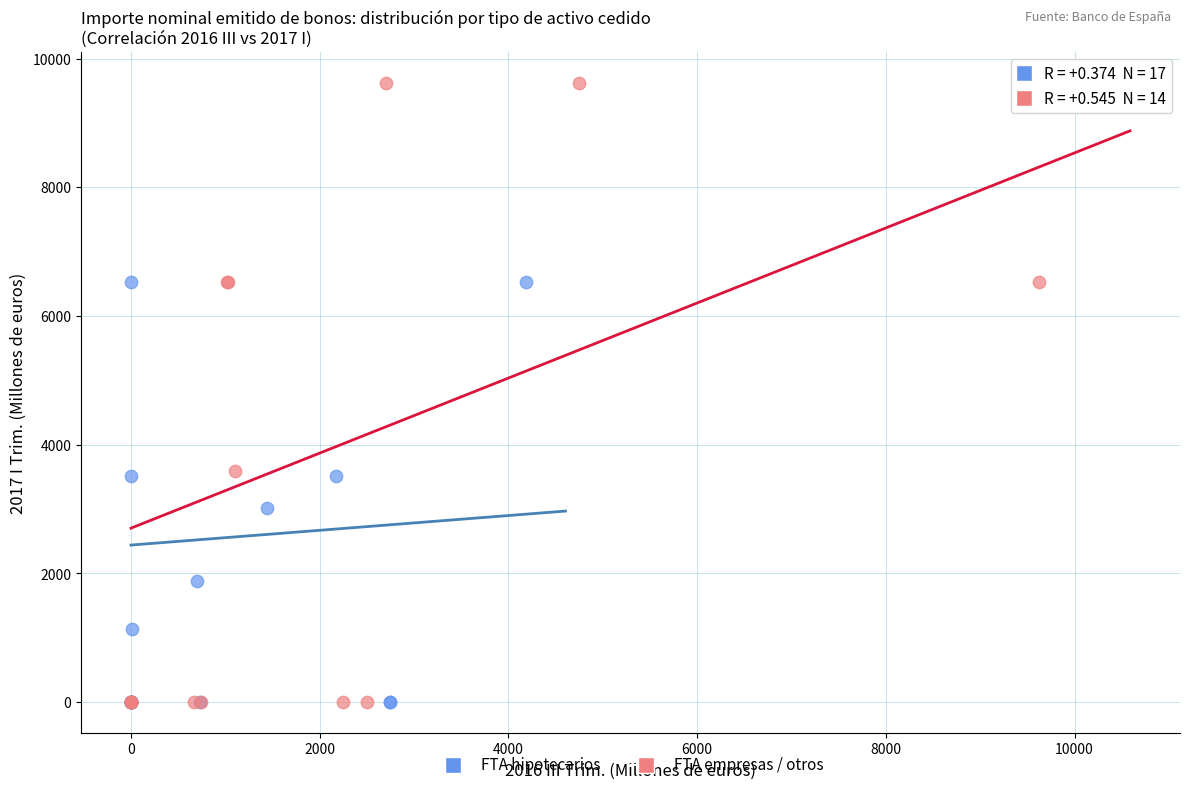

Which series has the widest spread of Y values?

FTA empresas / otros